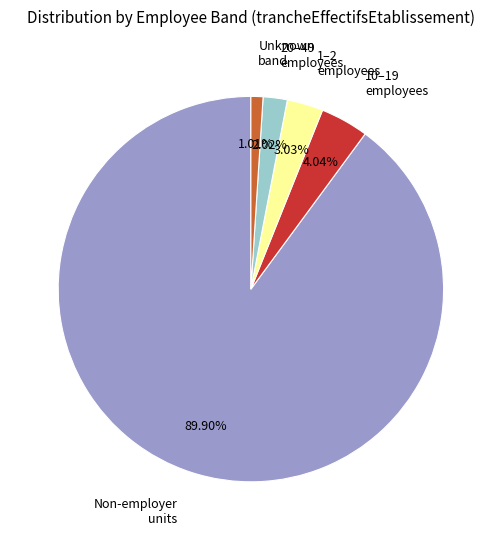

Do 20–49 employees and Non-employer units together represent more than half of the pie?

Yes